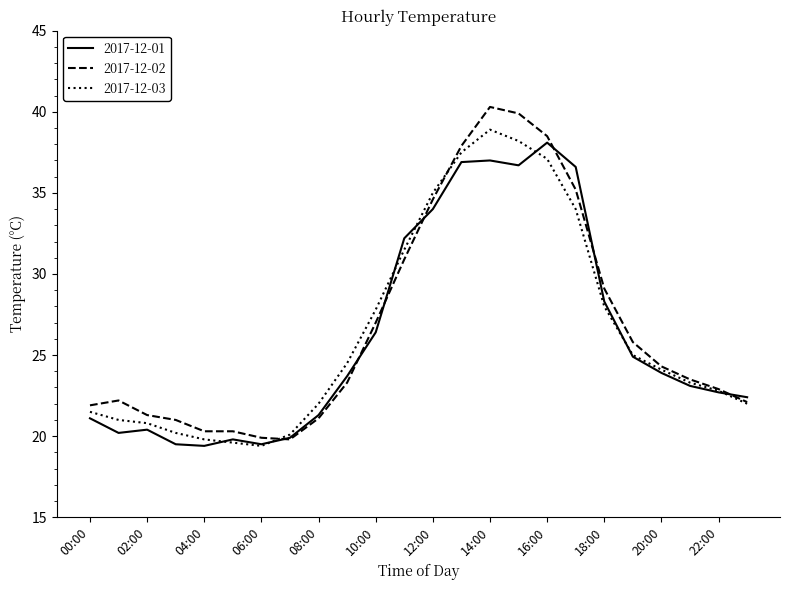

Which series has the largest range (max minus min)?

2017-12-02